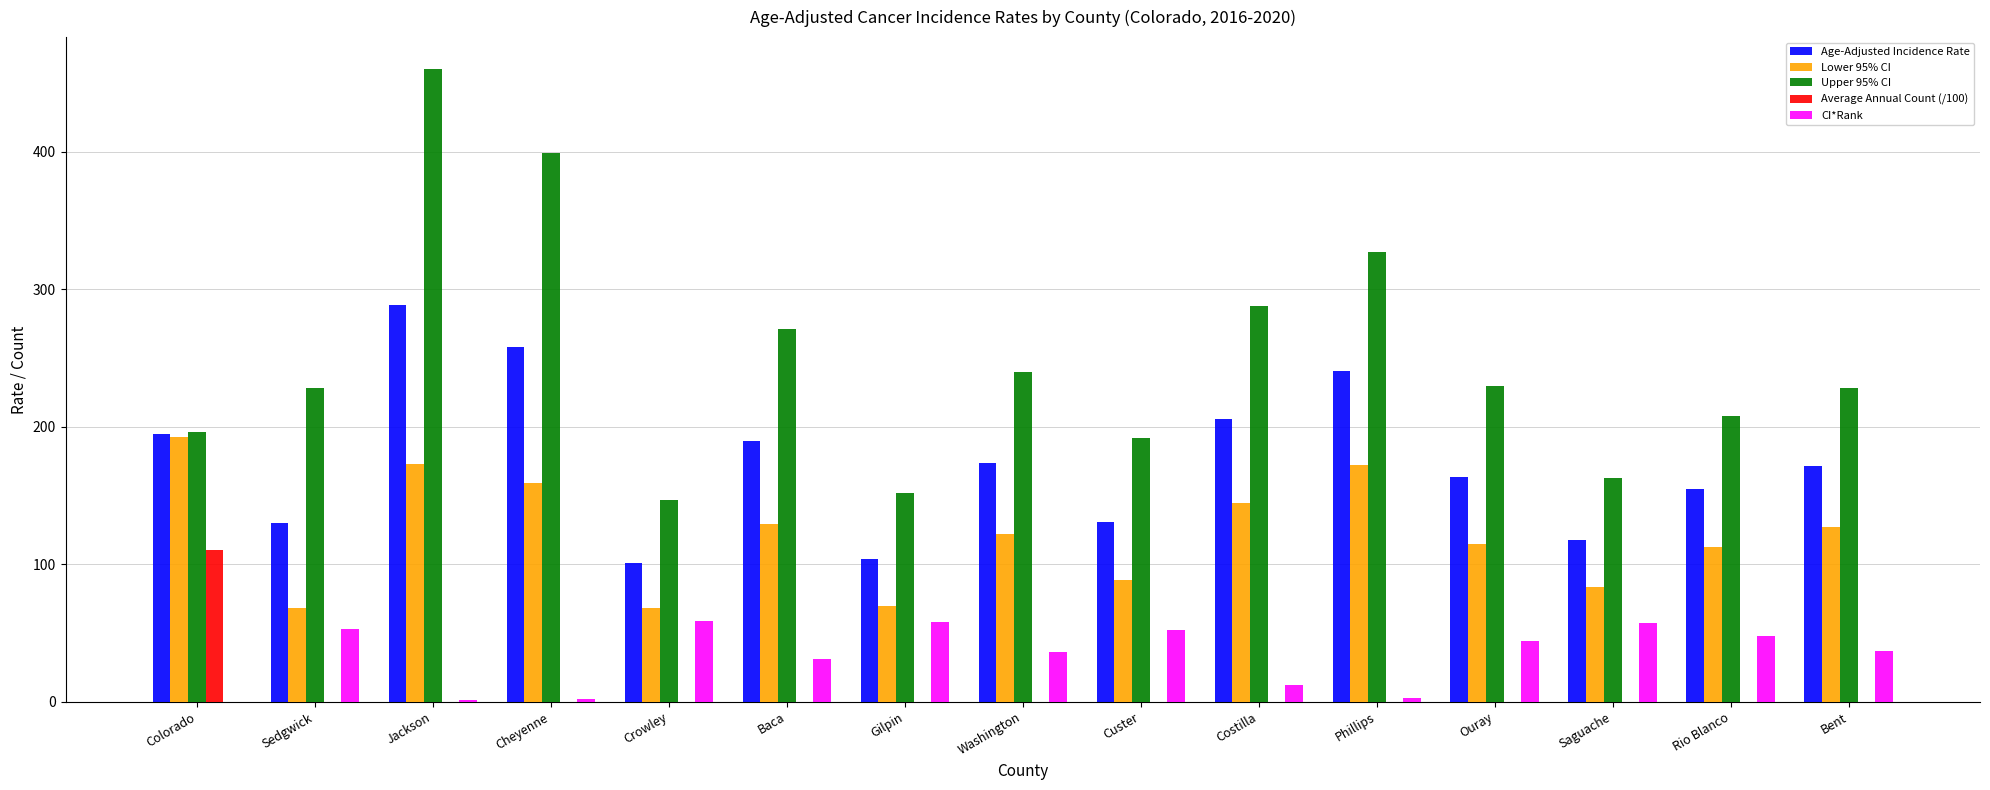

Read the Upper 95% CI value at Sedgwick.

228.1